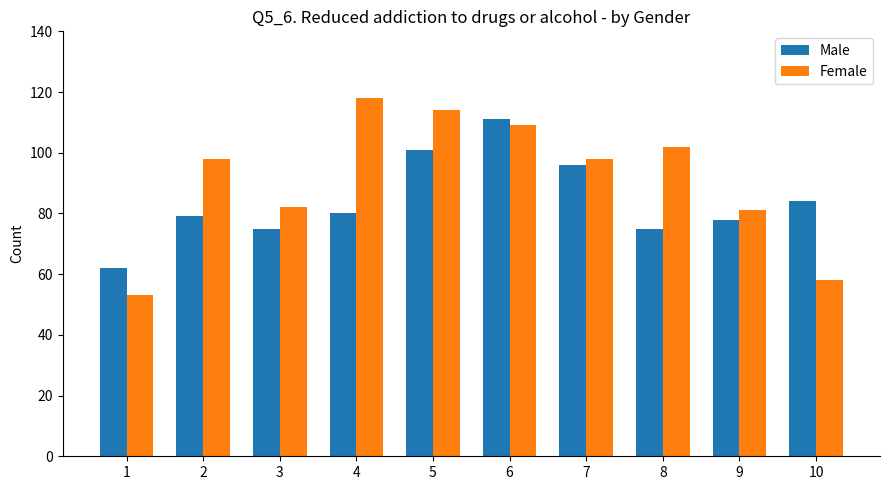

What is the highest value of the Male series?

111